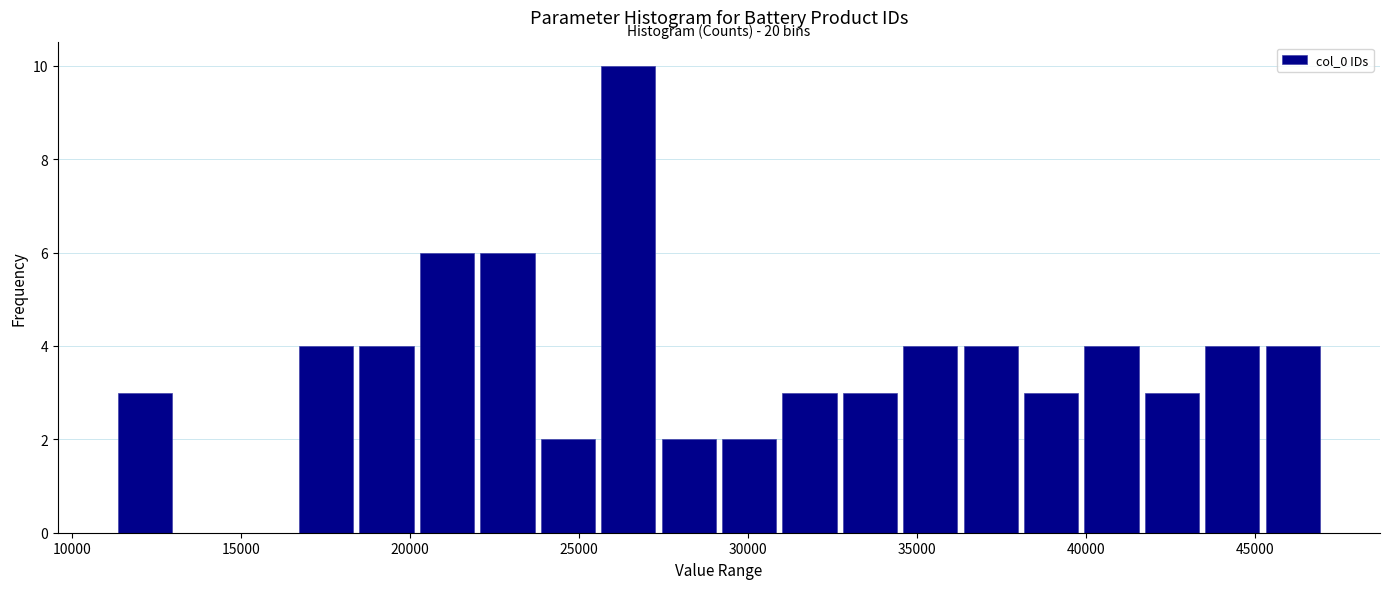

Around what value on the x-axis is the tallest bar? Give the approximate position of its centre, as read against the axis.

26500